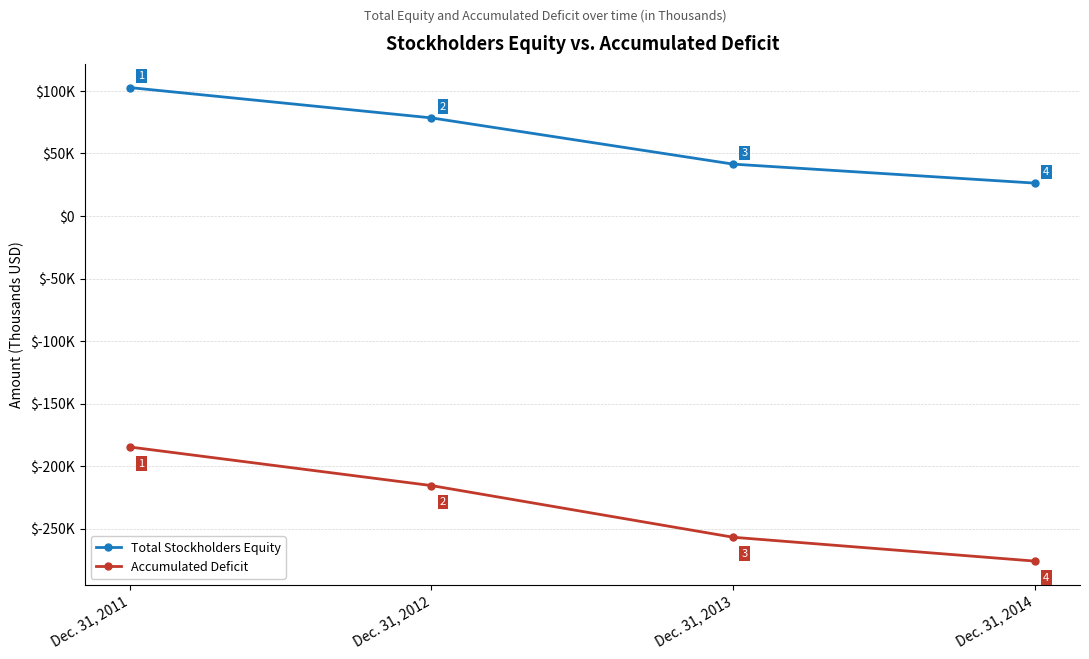

Rank the categories by Total Stockholders Equity value from highest to lowest.

Dec. 31, 2011, Dec. 31, 2012, Dec. 31, 2013, Dec. 31, 2014